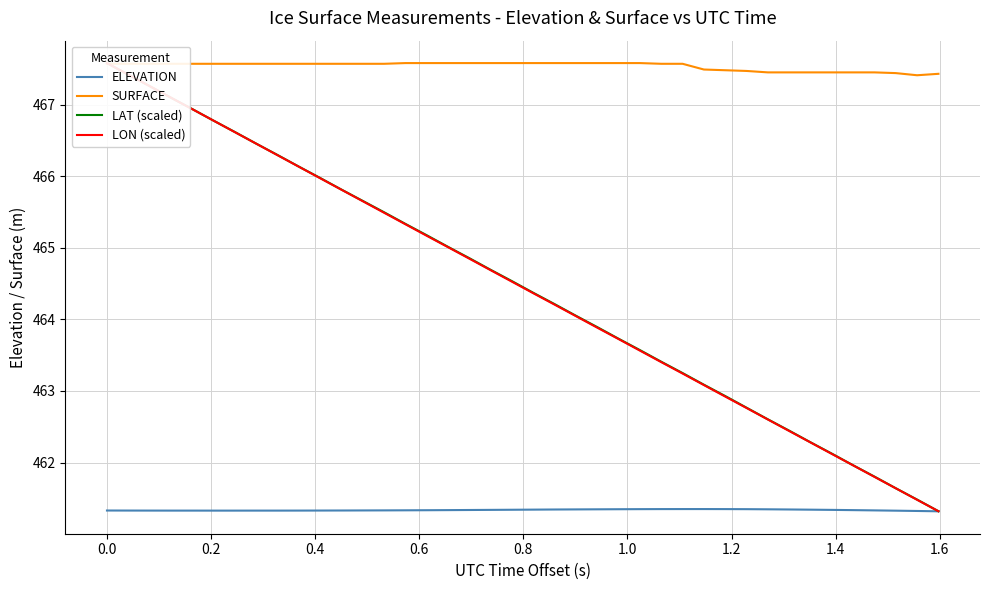

What is the minimum value for ELEVATION?

461.3